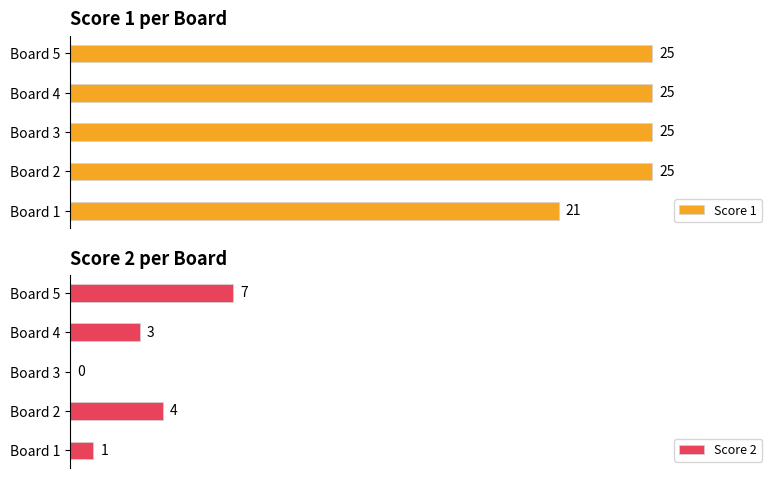

At which label does Score 2 reach its peak?

Board 5